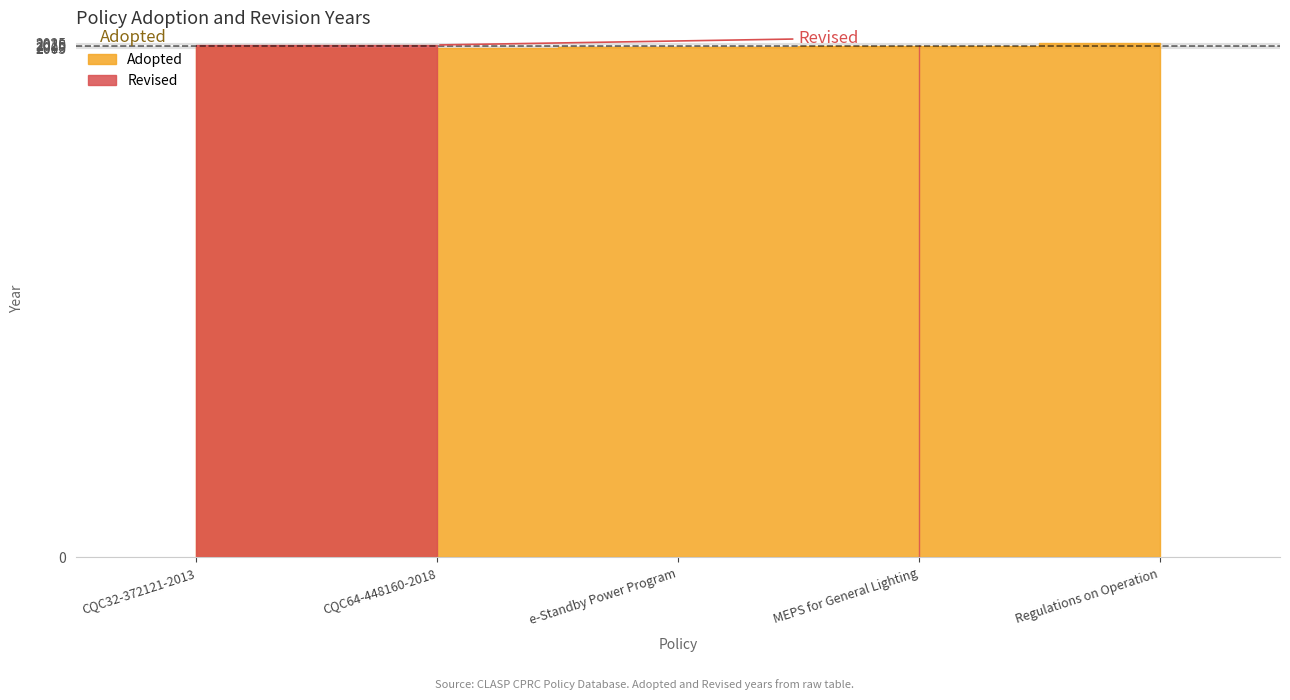

What is the lowest value of the Adopted Year series?

2008